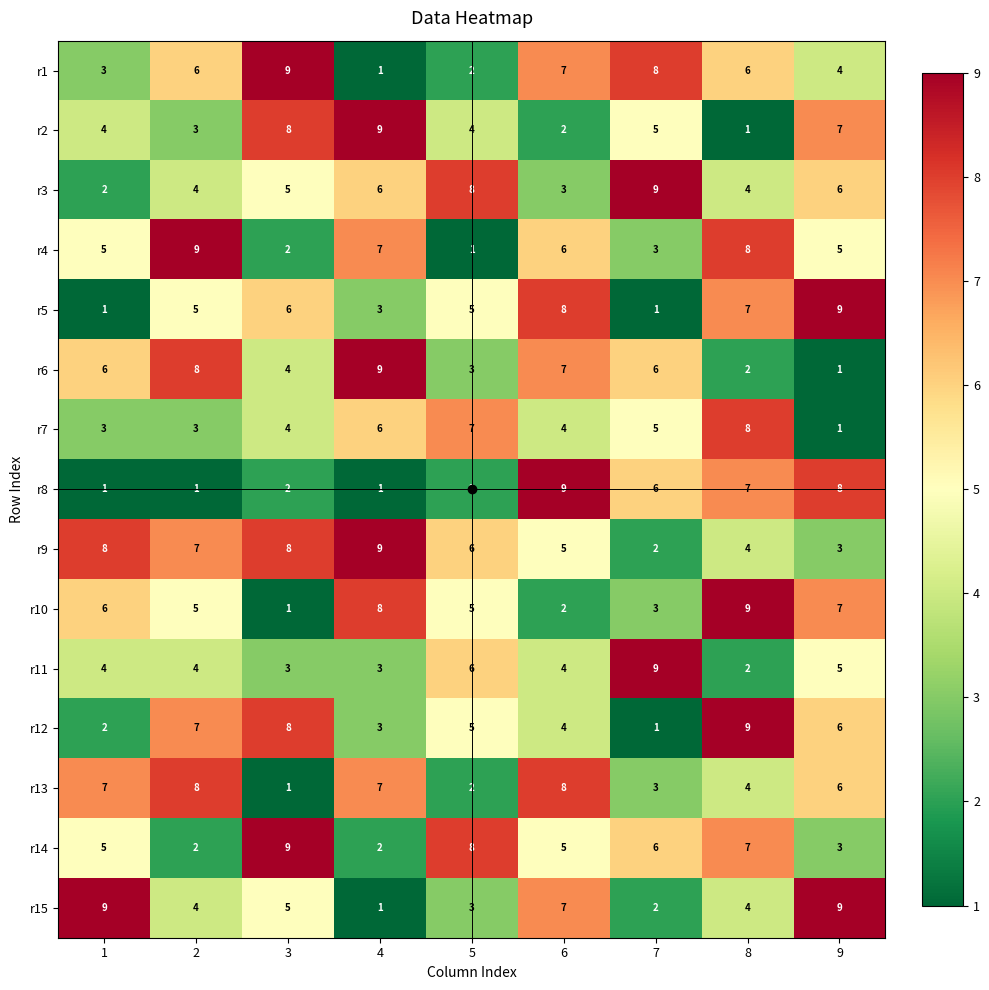

The r1 series shows 6 at 8. True or false?

True